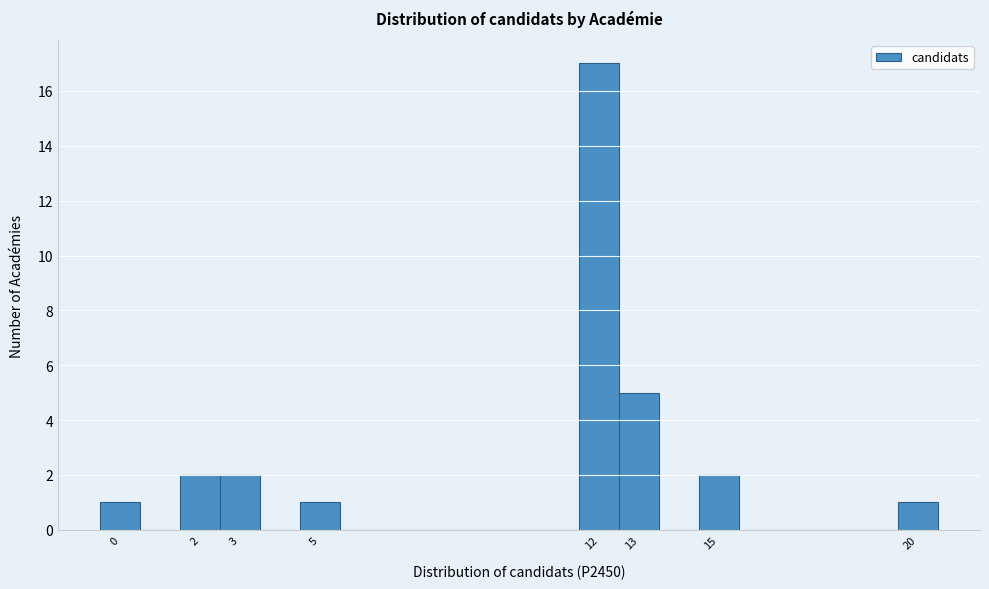

How tall is the bar that spans 11.5 to 12.5 on the x-axis? The values are not printed on the chart, so give them approximately, as read against the axis.

17